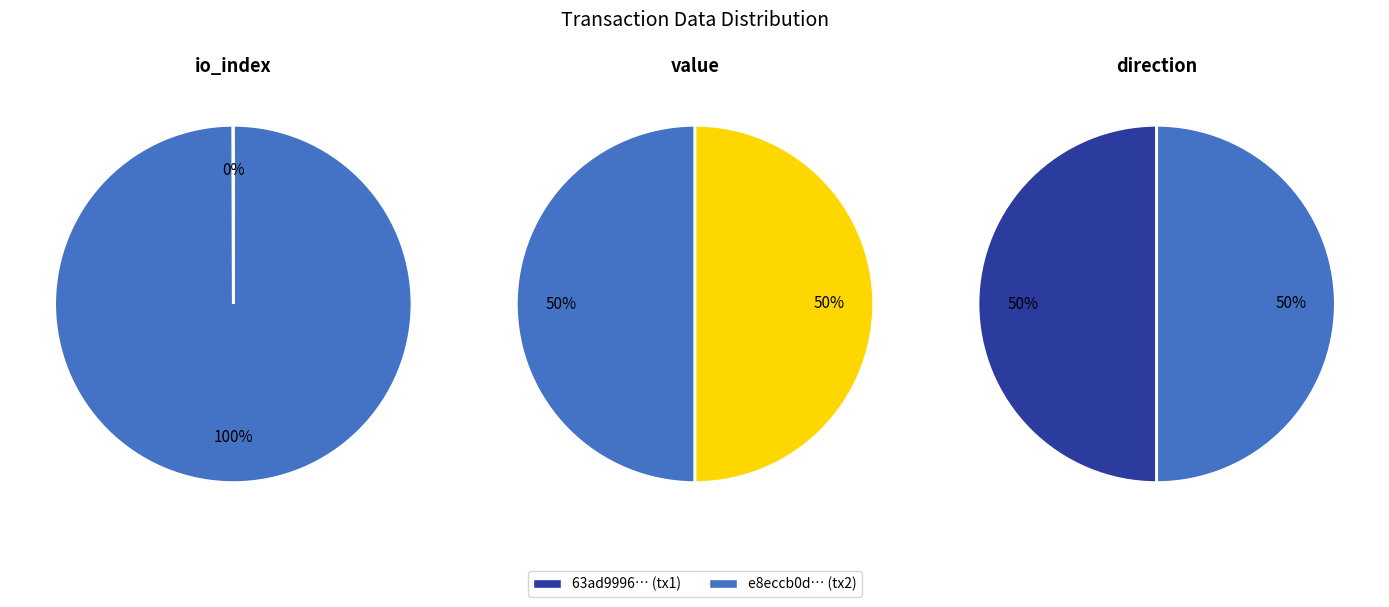

Do value and io_index together represent more than half of the pie?

Yes